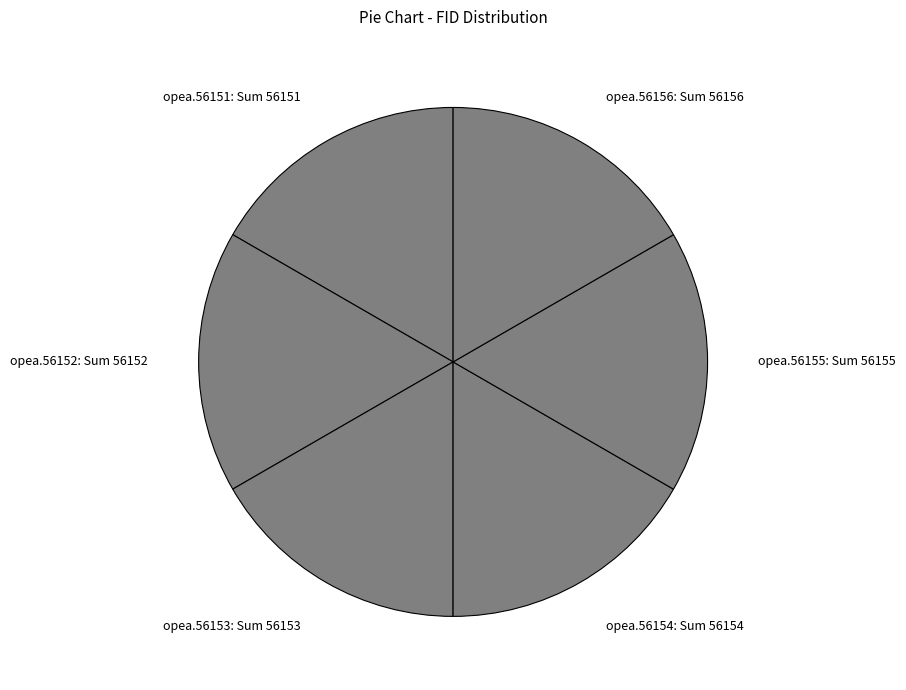

Approximately how many times larger is the value at opea.56155 compared to opea.56151?

1.0